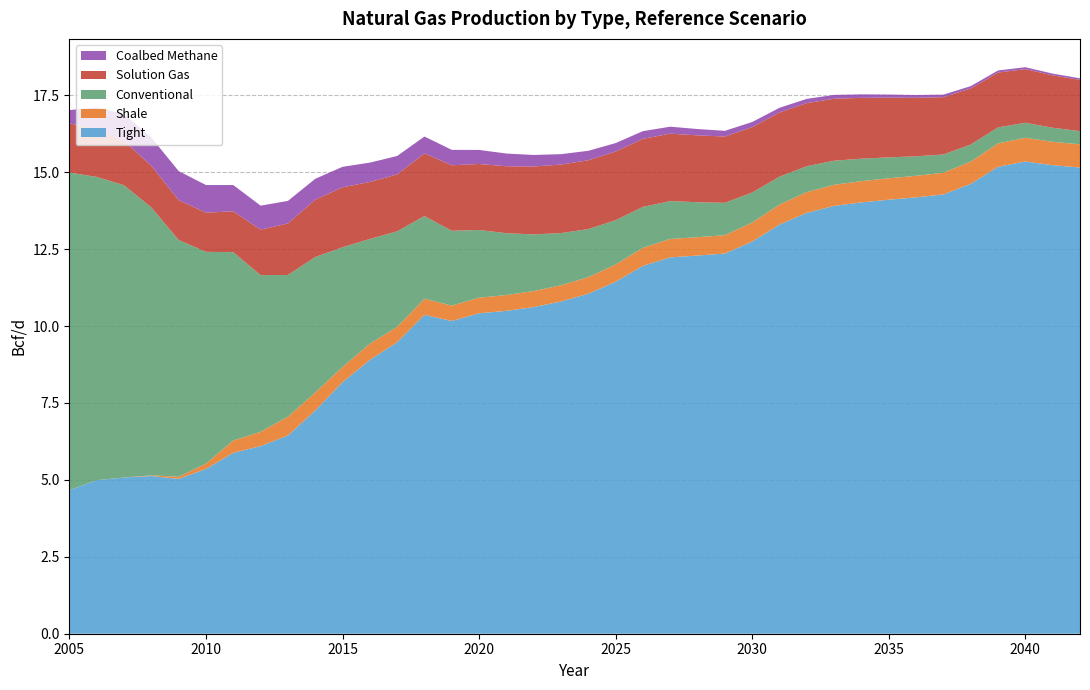

Reading left to right, transcribe all the data shown in this chart.

Tight: 4.7	5.0	5.1	5.1	5.0	5.4	5.9	6.1	6.4	7.3	8.2	8.9	9.5	10.4	10.2	10.4	10.5	10.6	10.8	11.1	11.4	12.0	12.2	12.3	12.4	12.7	13.3	13.7	13.9	14.0	14.1	14.2	14.3	14.6	15.2	15.3	15.2	15.2
Shale: 0.0	0.0	0.0	0.0	0.1	0.2	0.4	0.5	0.6	0.6	0.5	0.5	0.5	0.5	0.5	0.5	0.5	0.5	0.5	0.5	0.6	0.6	0.6	0.6	0.6	0.6	0.7	0.7	0.7	0.7	0.7	0.7	0.7	0.7	0.8	0.8	0.8	0.8
Conventional: 10.3	9.9	9.5	8.7	7.7	6.9	6.1	5.1	4.6	4.4	3.9	3.4	3.1	2.7	2.4	2.2	2.0	1.8	1.7	1.6	1.4	1.3	1.2	1.1	1.1	1.0	0.9	0.8	0.8	0.7	0.7	0.6	0.6	0.6	0.5	0.5	0.5	0.4
Solution Gas: 1.6	1.6	1.4	1.4	1.3	1.3	1.3	1.5	1.7	1.9	1.9	1.9	1.8	2.0	2.1	2.1	2.2	2.2	2.2	2.2	2.2	2.2	2.2	2.2	2.2	2.1	2.1	2.1	2.0	2.0	1.9	1.9	1.9	1.8	1.8	1.7	1.7	1.7
Coalbed Methane: 0.4	0.7	0.9	0.9	0.9	0.9	0.9	0.8	0.7	0.7	0.7	0.6	0.6	0.5	0.5	0.5	0.4	0.4	0.3	0.3	0.3	0.3	0.2	0.2	0.2	0.2	0.2	0.1	0.1	0.1	0.1	0.1	0.1	0.1	0.1	0.1	0.1	0.1